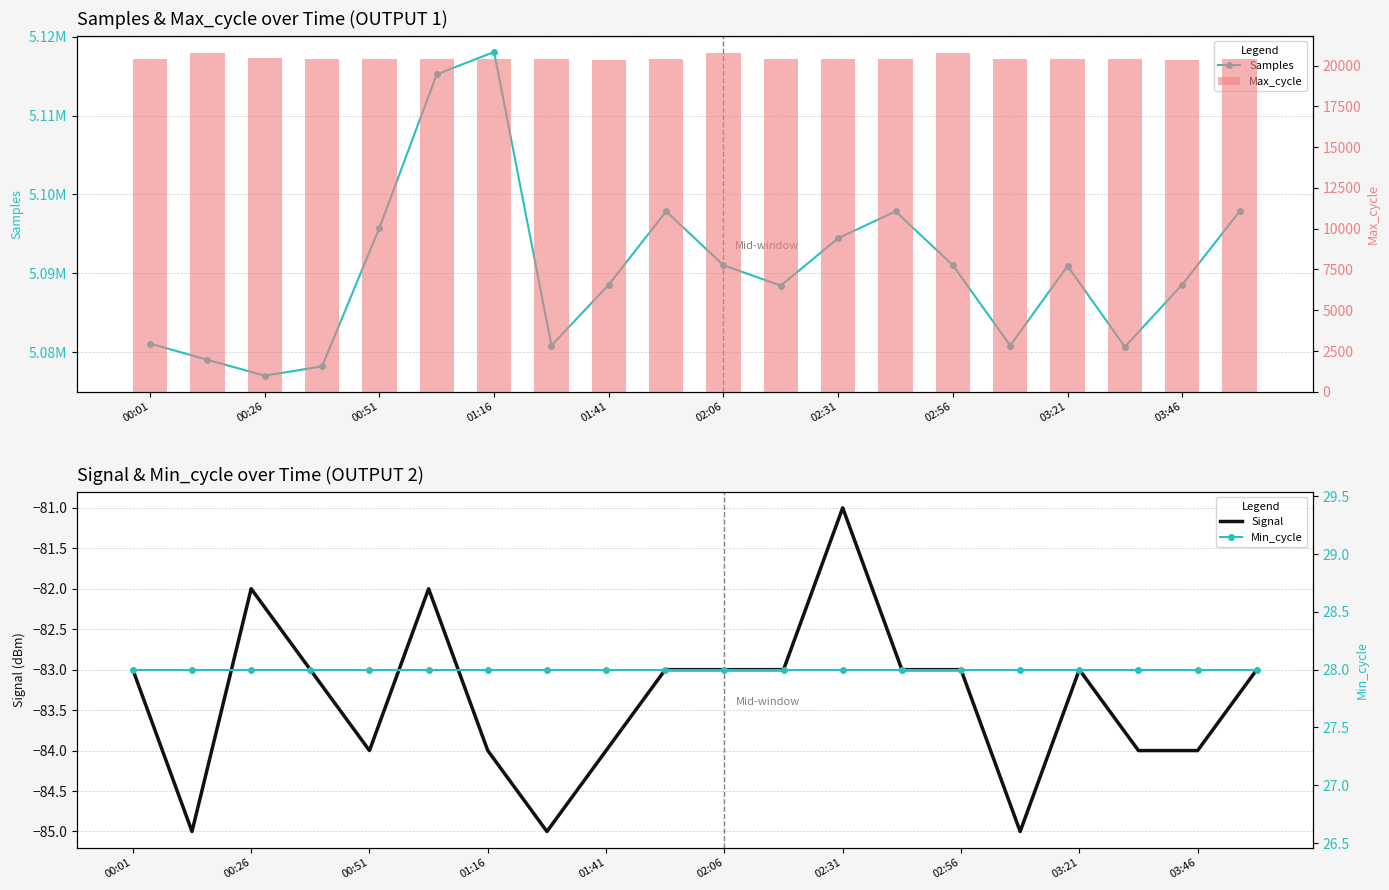

Which category has the lowest value in the Min_cycle series?

00:01